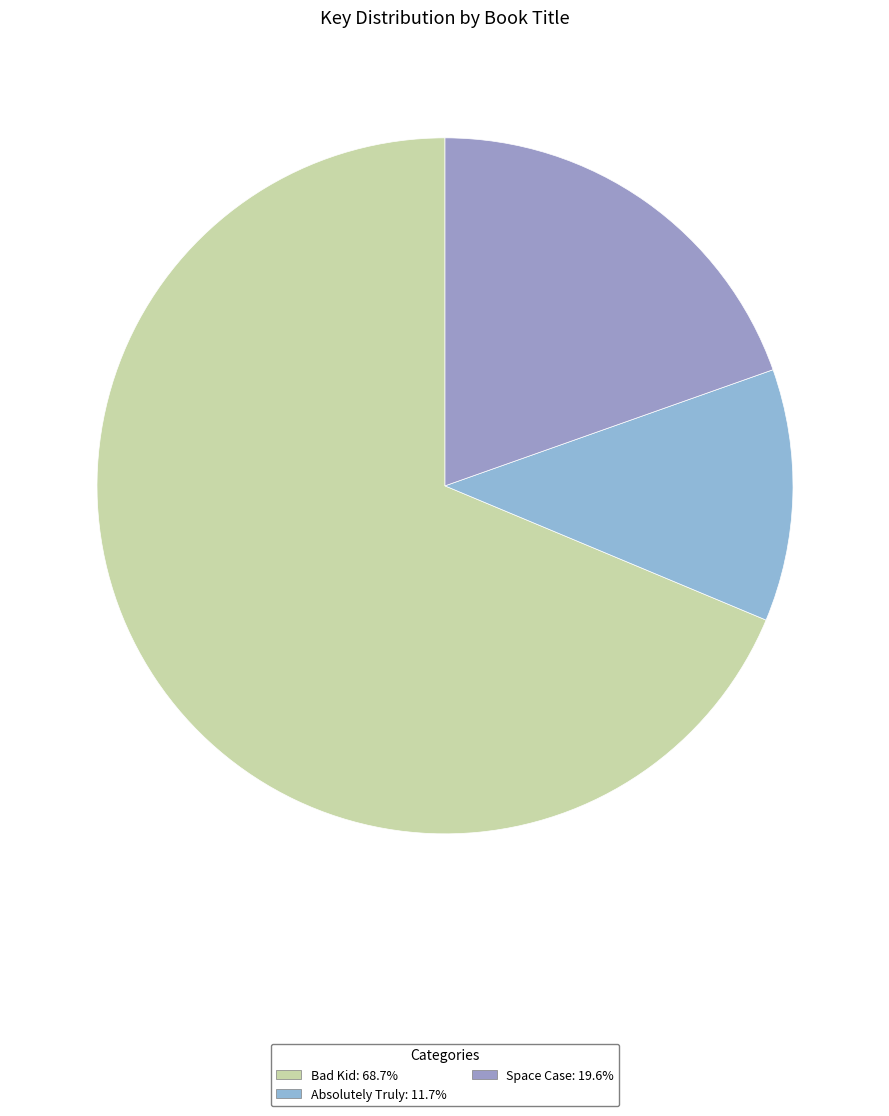

How many slices are in this pie chart?

3